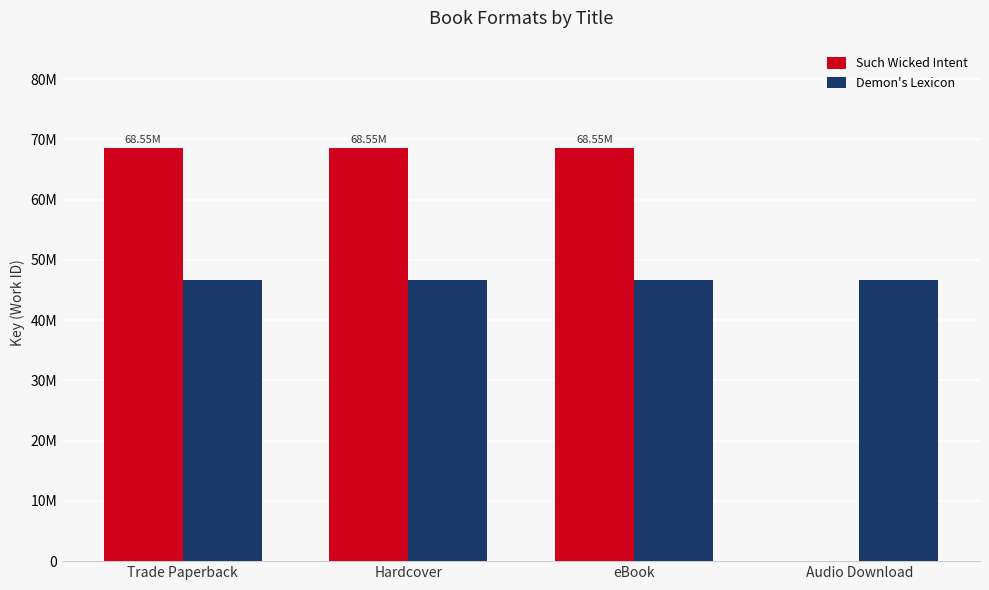

What is the average value of the Demon's Lexicon series?

46599915